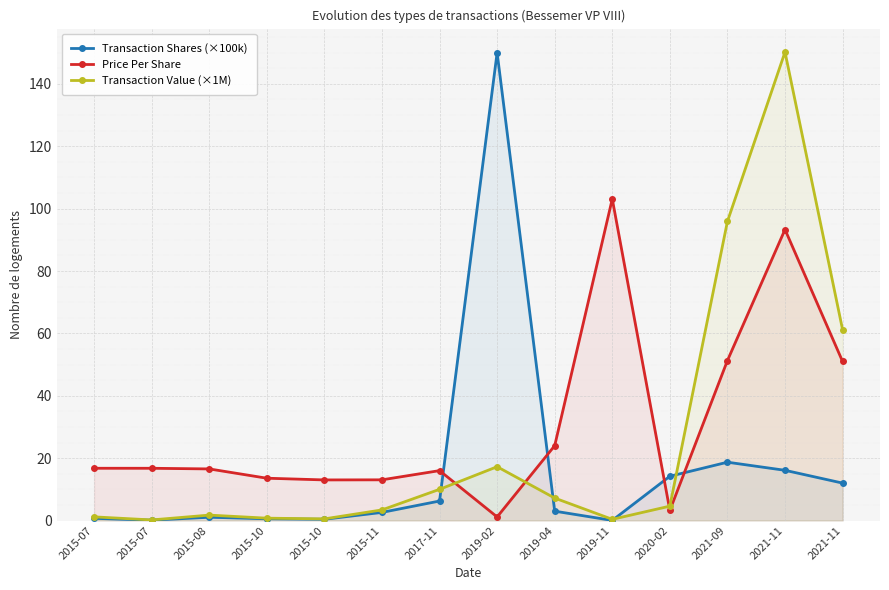

Rank the series at 2021-11 from highest to lowest value.

Transaction Value (×1M), Price Per Share, Transaction Shares (×100k)